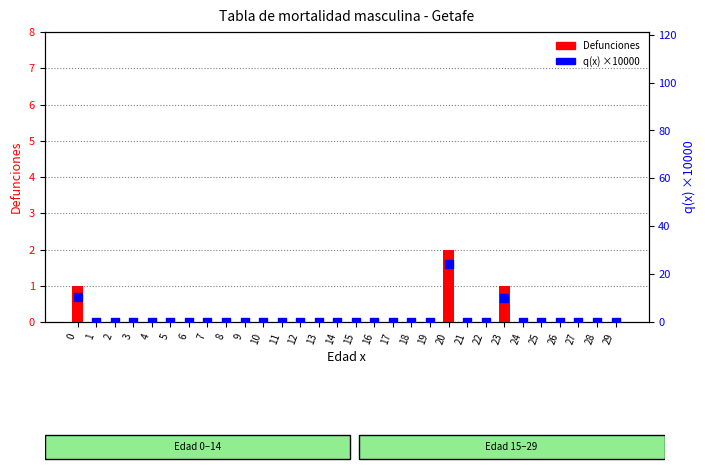

At which category is the sum across all series the highest?

20